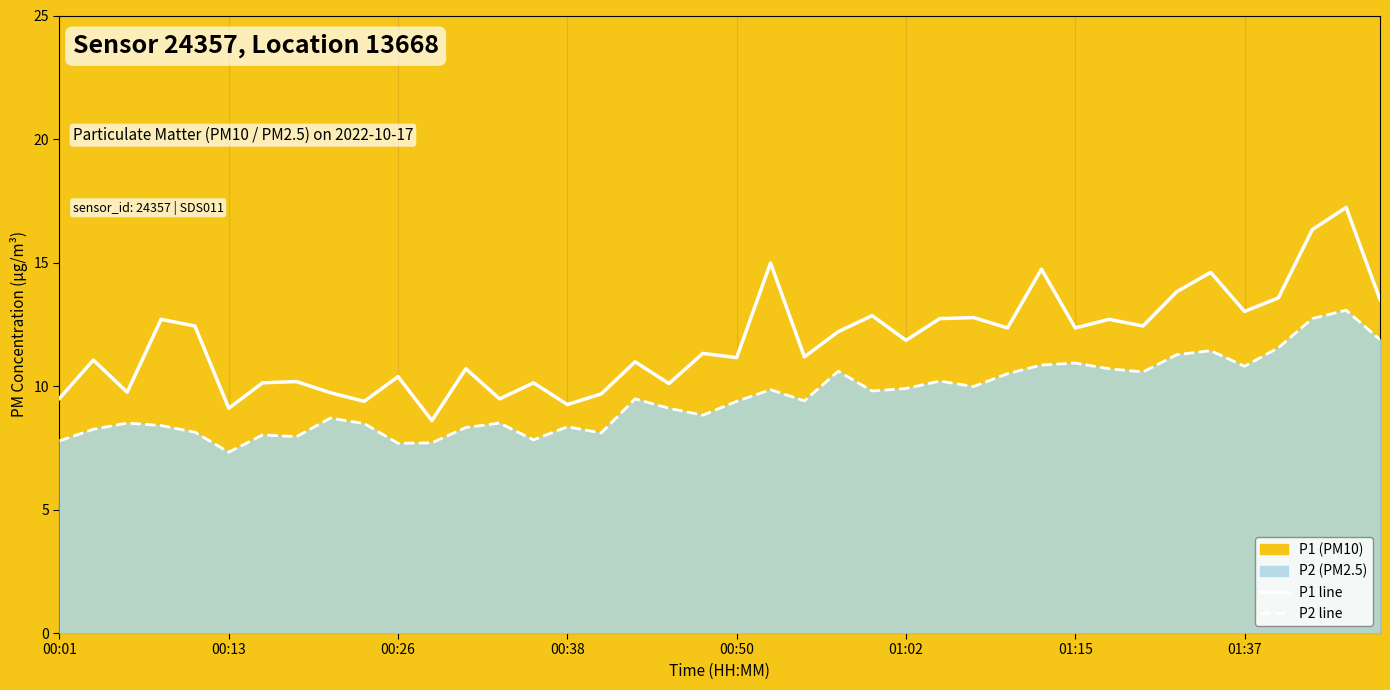

Rank the series by their average value, from highest to lowest.

P1 line, P2 line